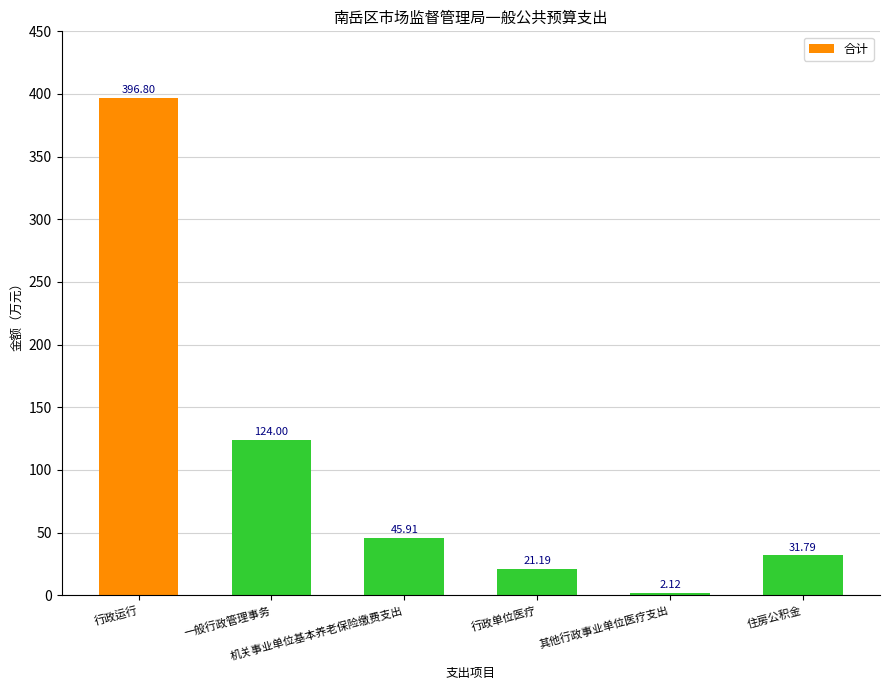

What is the difference between the maximum and minimum values?

394.7